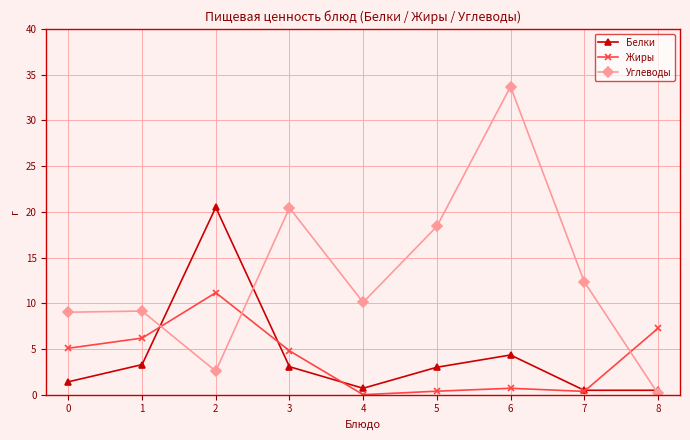

How many values in the Белки series are below 3?

4